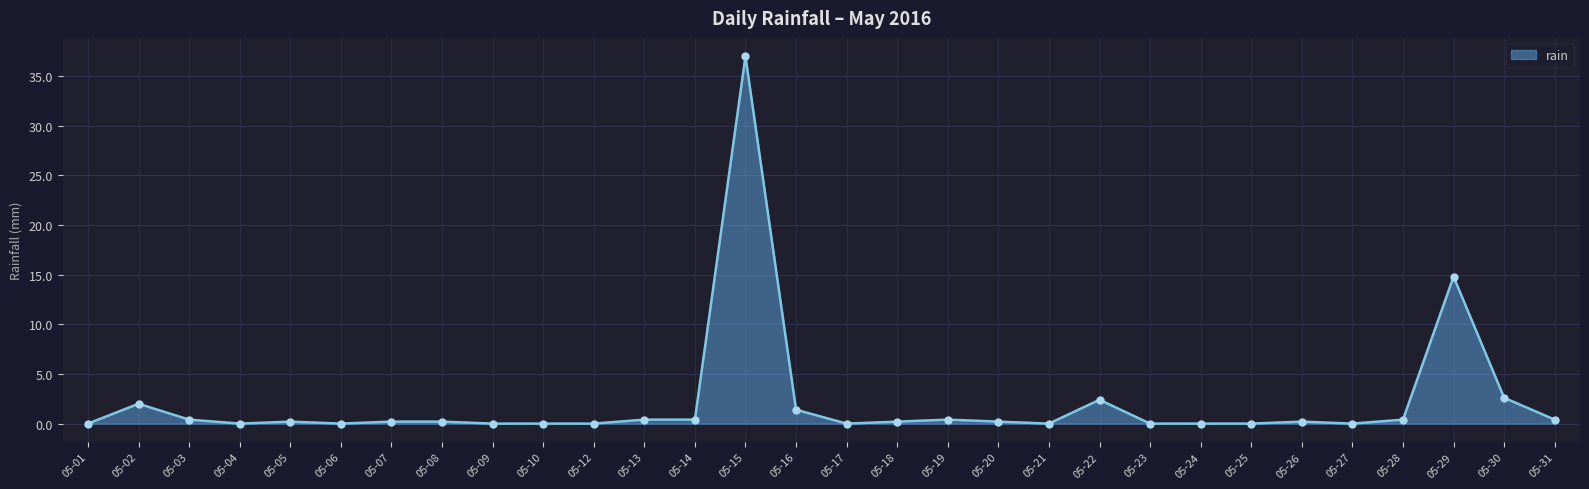

Reading left to right, extract all data points from this chart.

0.0	2.0	0.4	0.0	0.2	0.0	0.2	0.2	0.0	0.0	0.0	0.4	0.4	37.0	1.4	0.0	0.2	0.4	0.2	0.0	2.4	0.0	0.0	0.0	0.2	0.0	0.4	14.8	2.6	0.4